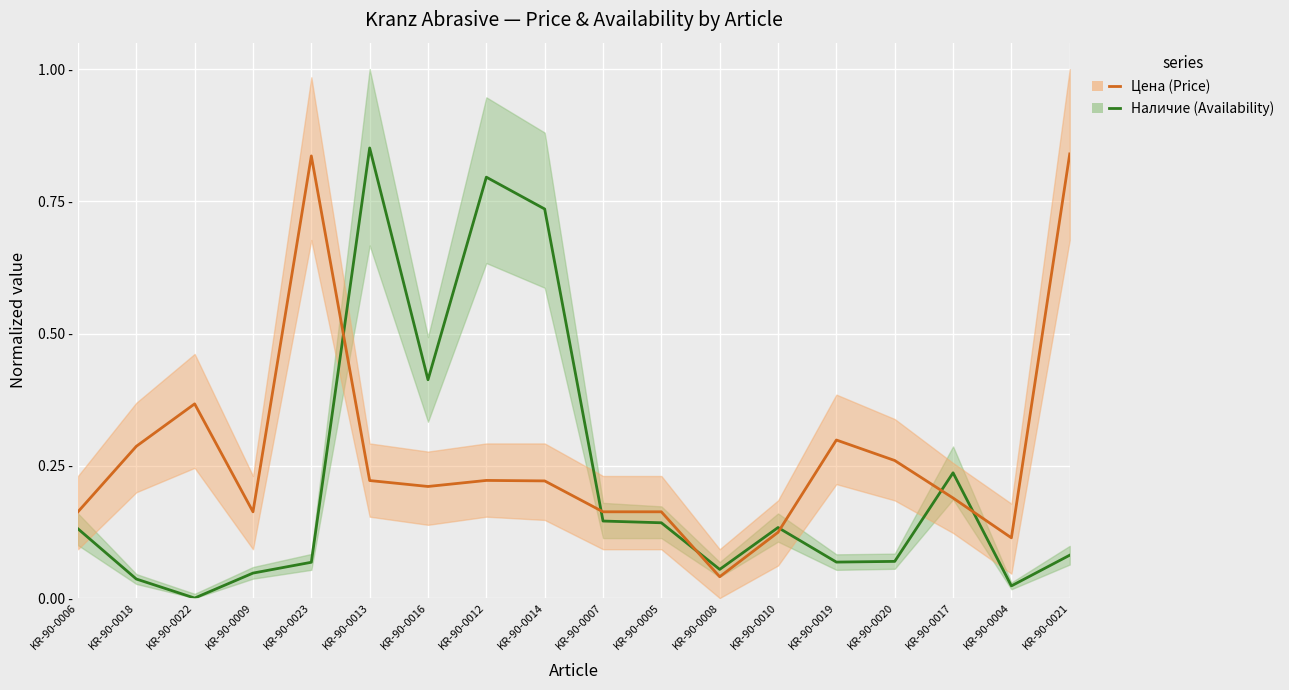

What is the maximum value for Наличие (Availability)?

0.9